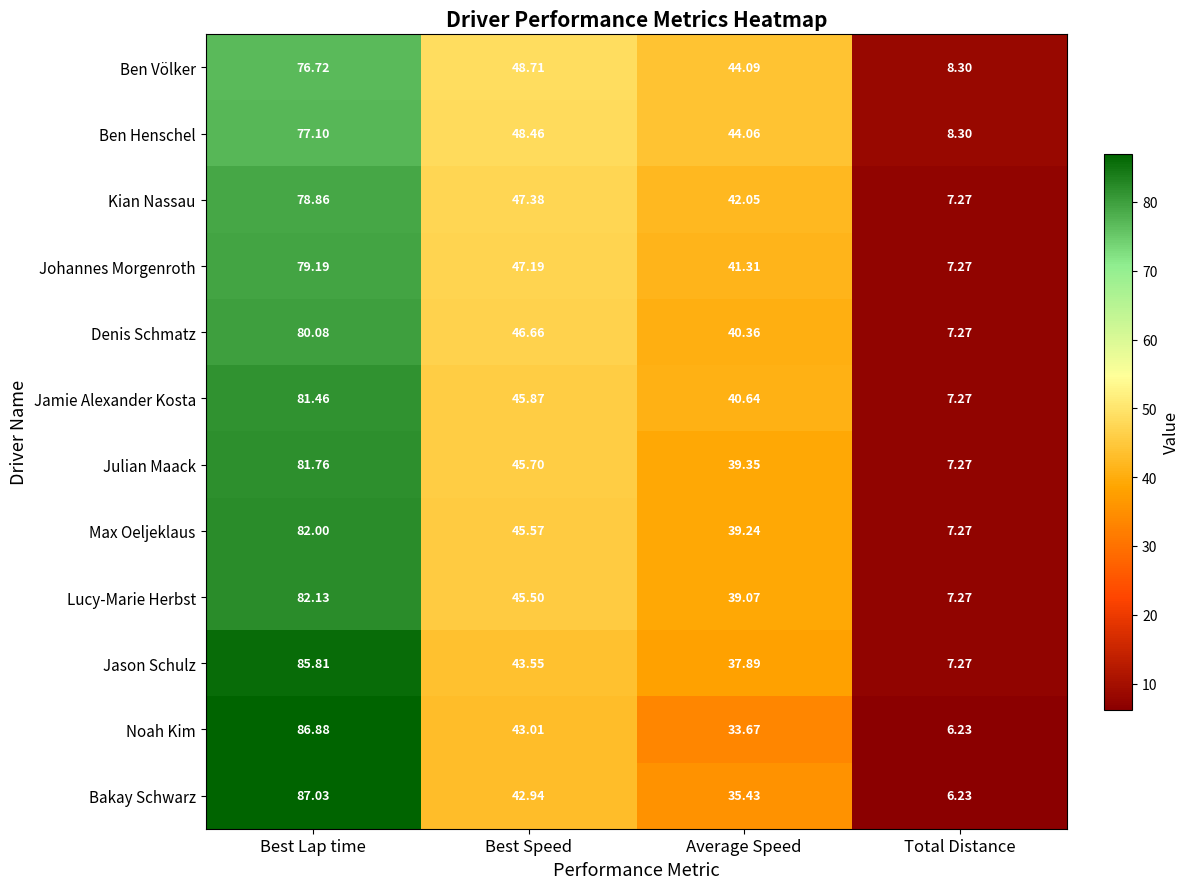

At how many categories does at least one series exceed 50?

1